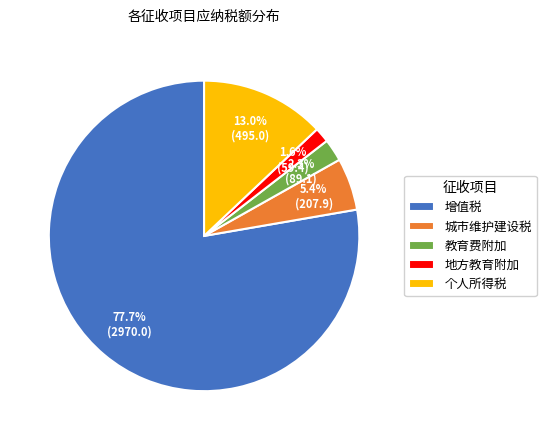

What is the largest slice in the pie chart?

增值税